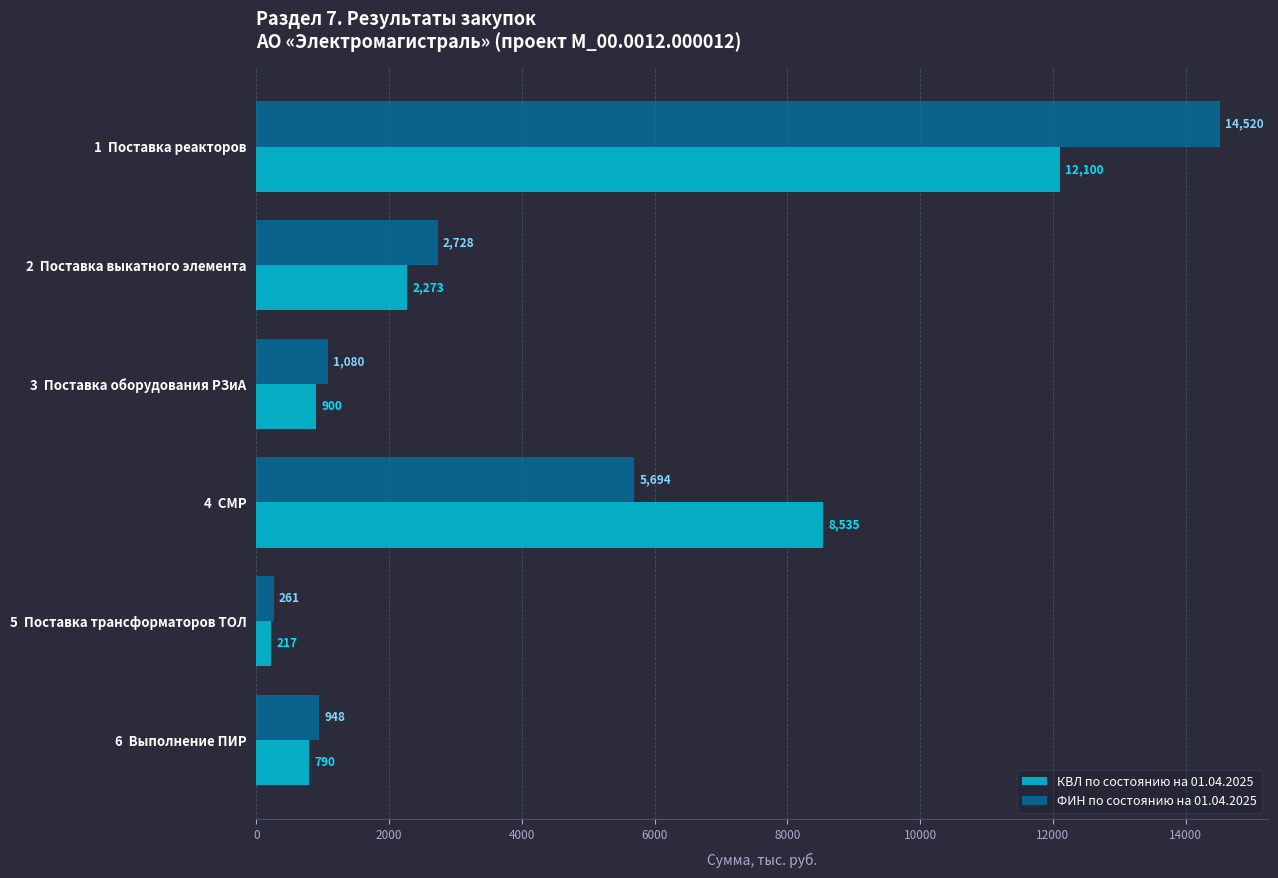

The value of ФИН по состоянию на 01.04.2025 at 1  Поставка реакторов is 23588.2. True or false?

False